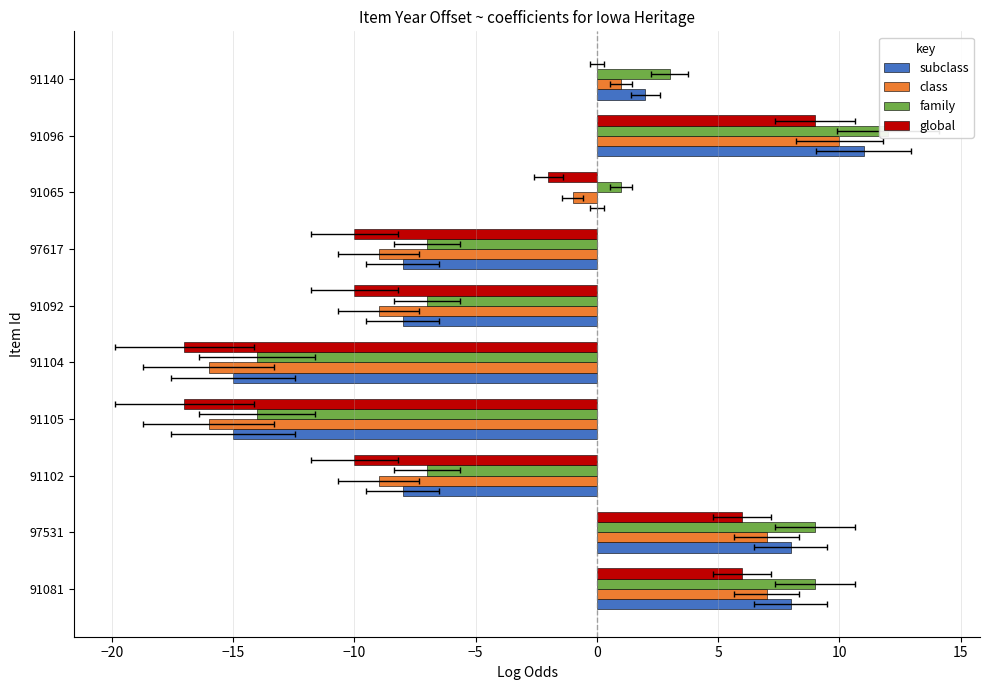

How many values in the family series exceed 1?

4